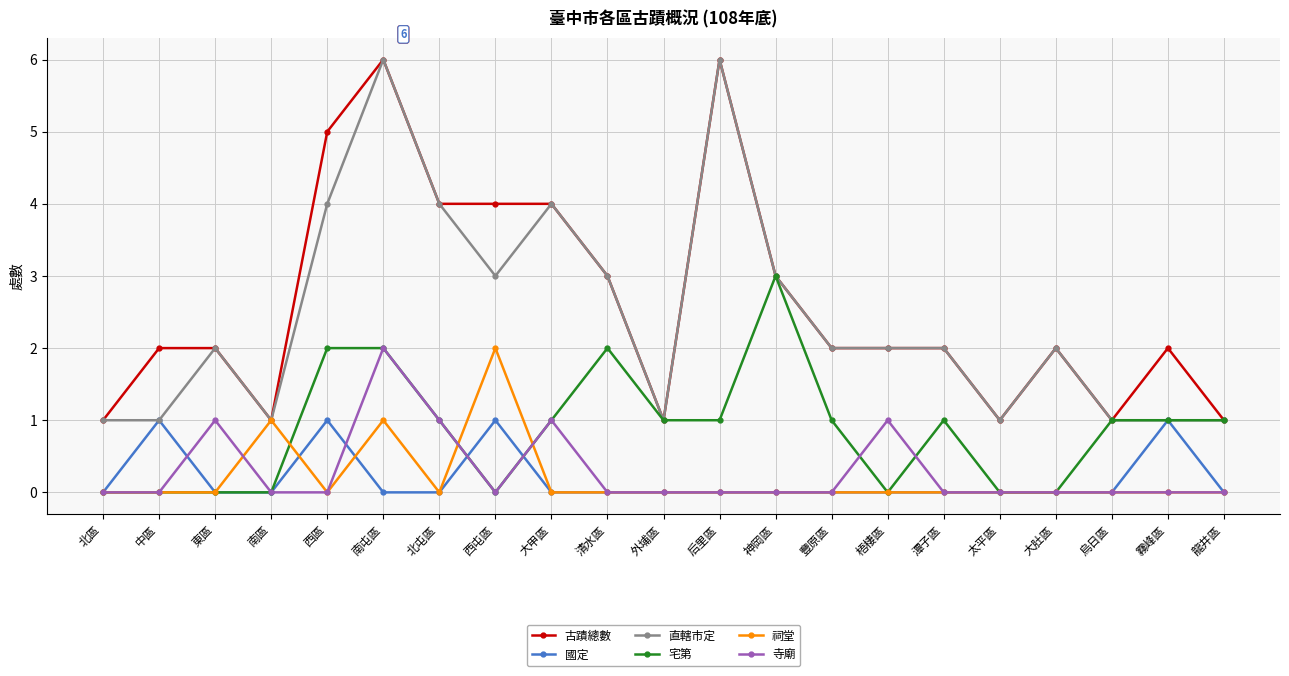

Reading right to left, extract all data points from this chart.

古蹟總數: 龍井區=1	霧峰區=2	烏日區=1	大肚區=2	太平區=1	潭子區=2	梧棲區=2	豐原區=2	神岡區=3	后里區=6	外埔區=1	清水區=3	大甲區=4	西屯區=4	北屯區=4	南屯區=6	西區=5	南區=1	東區=2	中區=2	北區=1
國定: 龍井區=0	霧峰區=1	烏日區=0	大肚區=0	太平區=0	潭子區=0	梧棲區=0	豐原區=0	神岡區=0	后里區=0	外埔區=0	清水區=0	大甲區=0	西屯區=1	北屯區=0	南屯區=0	西區=1	南區=0	東區=0	中區=1	北區=0
直轄市定: 龍井區=1	霧峰區=1	烏日區=1	大肚區=2	太平區=1	潭子區=2	梧棲區=2	豐原區=2	神岡區=3	后里區=6	外埔區=1	清水區=3	大甲區=4	西屯區=3	北屯區=4	南屯區=6	西區=4	南區=1	東區=2	中區=1	北區=1
宅第: 龍井區=1	霧峰區=1	烏日區=1	大肚區=0	太平區=0	潭子區=1	梧棲區=0	豐原區=1	神岡區=3	后里區=1	外埔區=1	清水區=2	大甲區=1	西屯區=0	北屯區=1	南屯區=2	西區=2	南區=0	東區=0	中區=0	北區=0
祠堂: 龍井區=0	霧峰區=0	烏日區=0	大肚區=0	太平區=0	潭子區=0	梧棲區=0	豐原區=0	神岡區=0	后里區=0	外埔區=0	清水區=0	大甲區=0	西屯區=2	北屯區=0	南屯區=1	西區=0	南區=1	東區=0	中區=0	北區=0
寺廟: 龍井區=0	霧峰區=0	烏日區=0	大肚區=0	太平區=0	潭子區=0	梧棲區=1	豐原區=0	神岡區=0	后里區=0	外埔區=0	清水區=0	大甲區=1	西屯區=0	北屯區=1	南屯區=2	西區=0	南區=0	東區=1	中區=0	北區=0